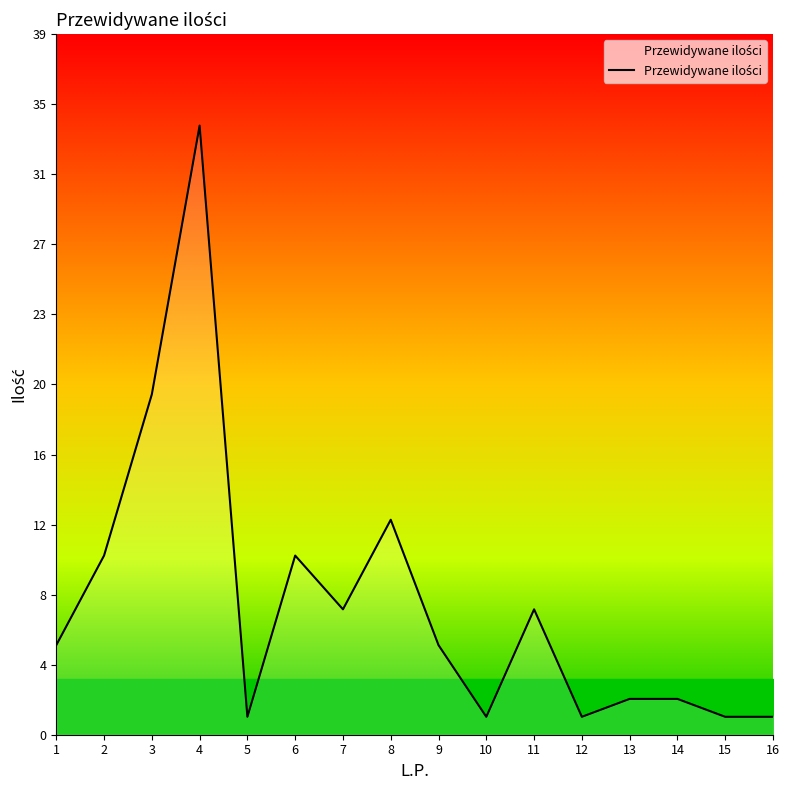

Reading left to right, transcribe all the data shown in this chart.

1=5	2=10	3=19	4=34	5=1	6=10	7=7	8=12	9=5	10=1	11=7	12=1	13=2	14=2	15=1	16=1